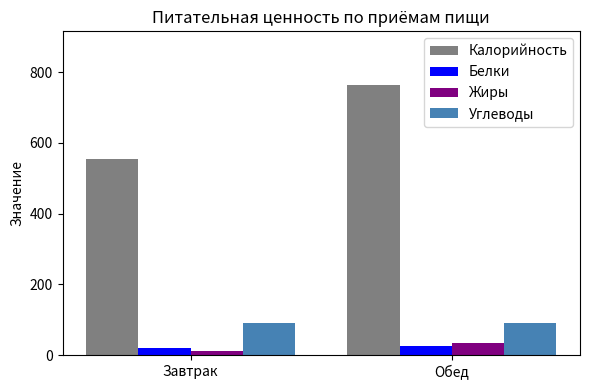

How many groups of bars are there?

2